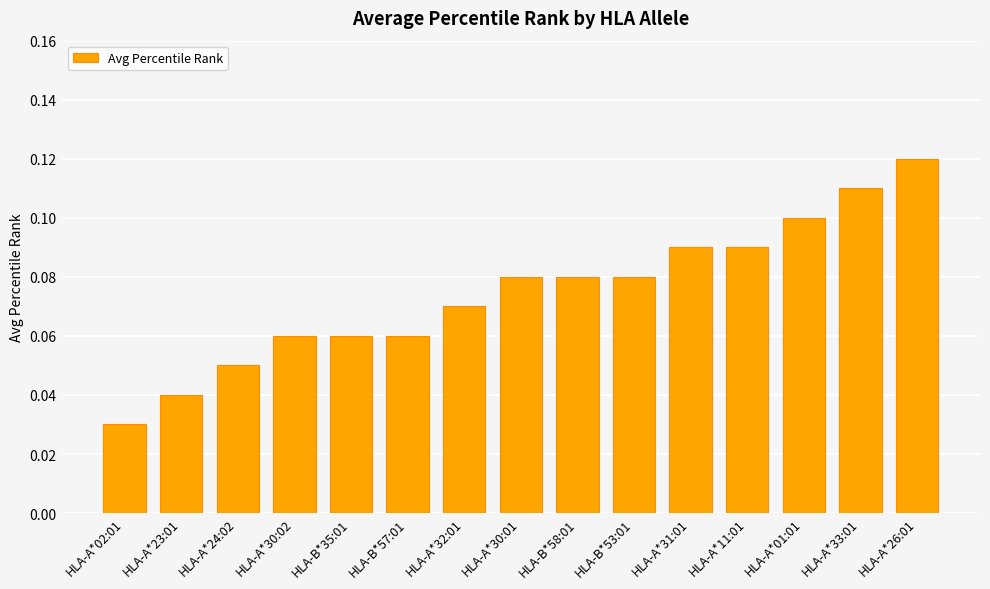

How many values are between 0 and 1?

15